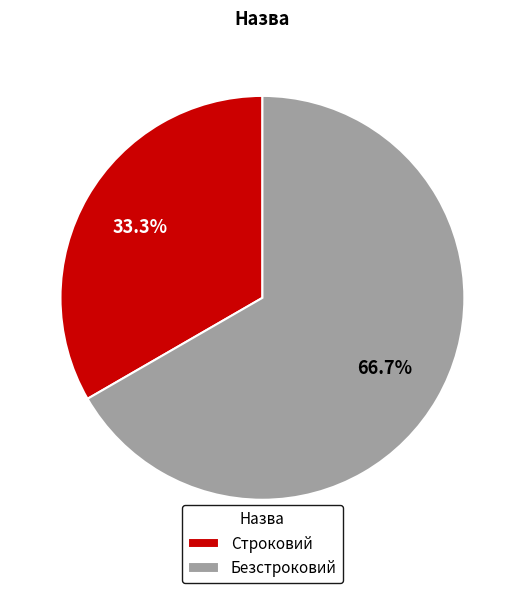

Is it true that Безстроковий is 67% of the pie?

True